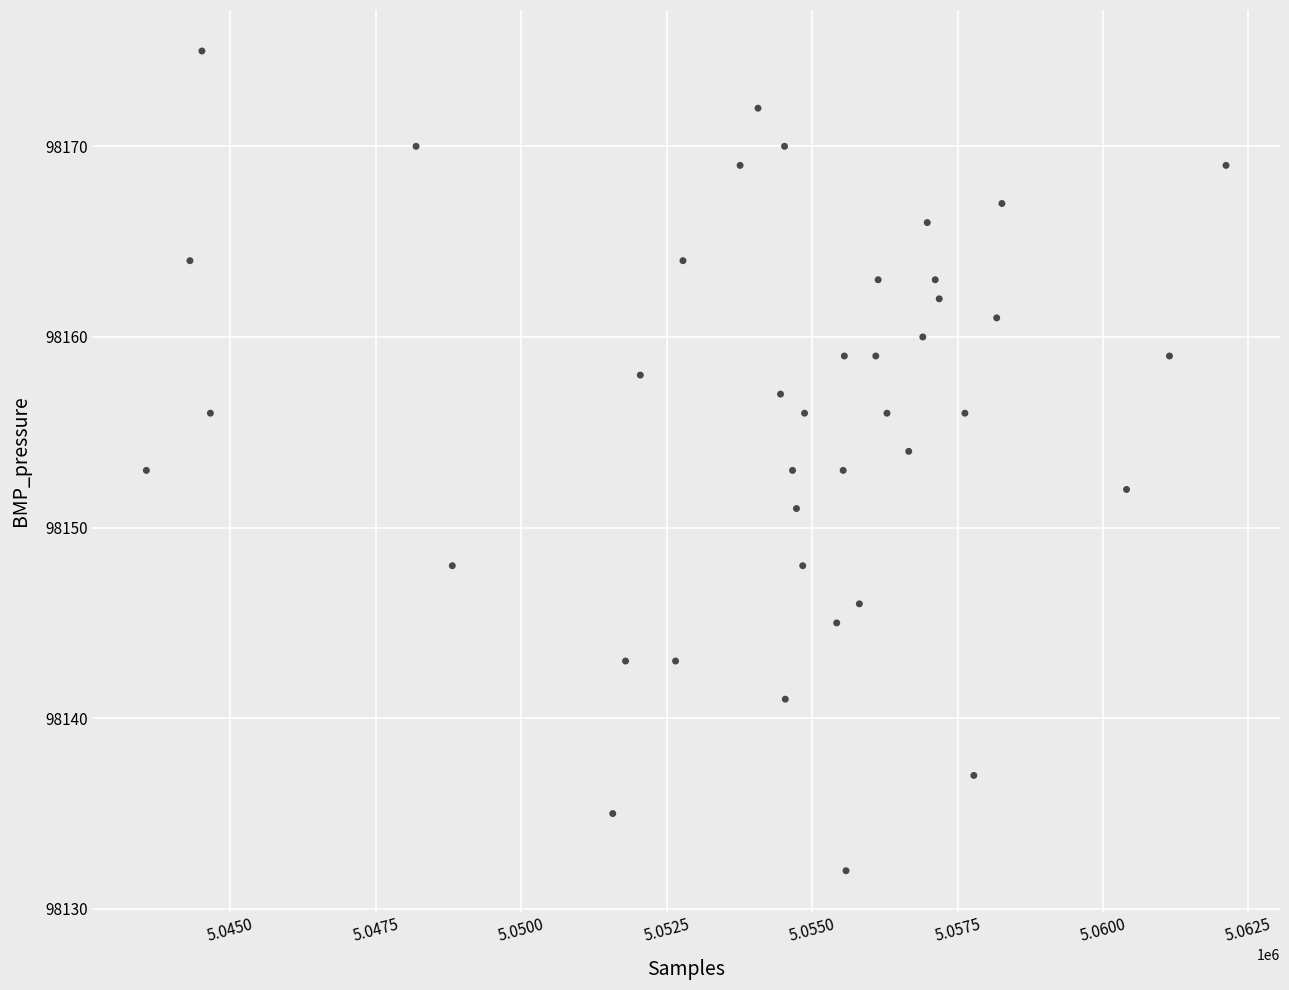

What is the range of Y values (max minus min)?

43